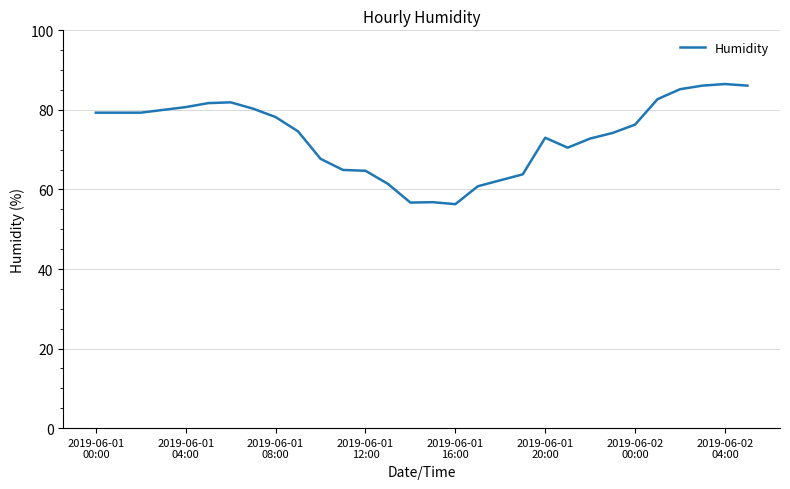

What is the minimum value shown in the chart?

56.3